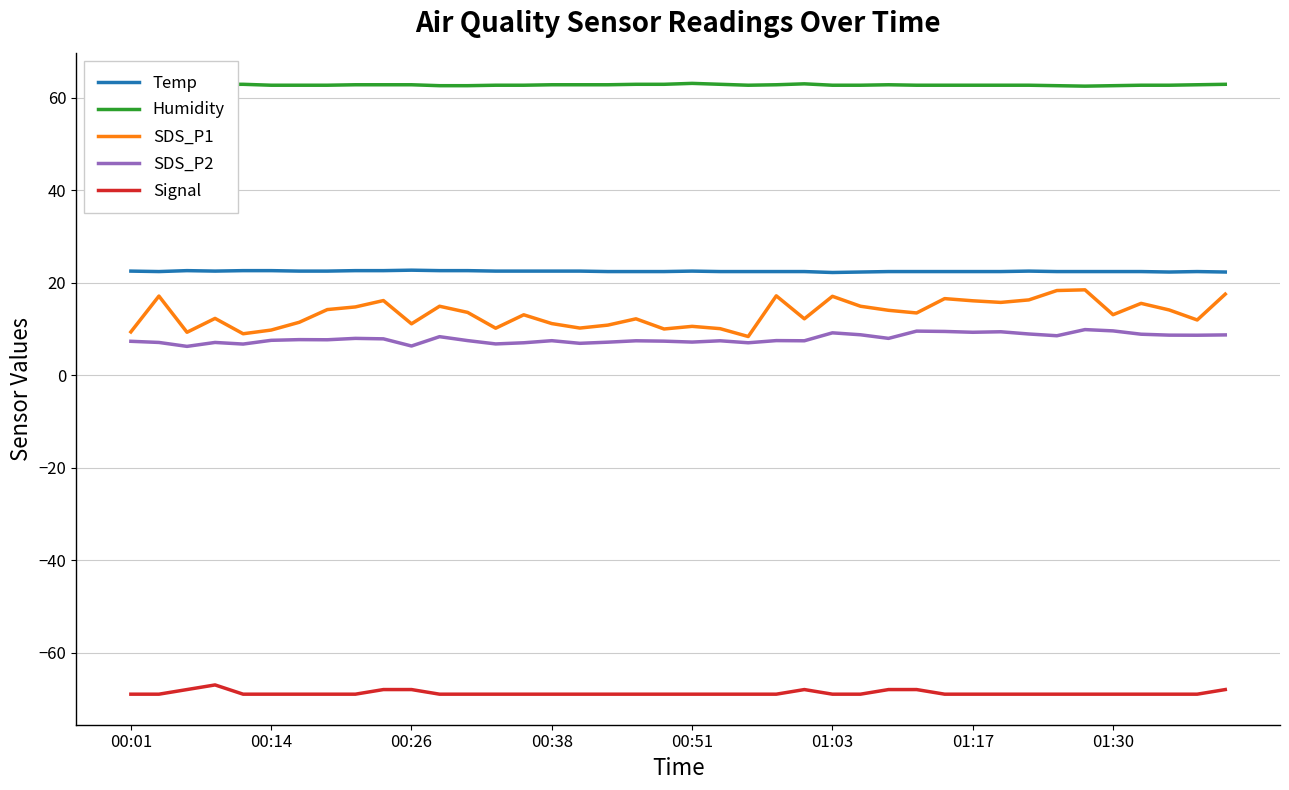

At how many categories does at least one series exceed 57?

40